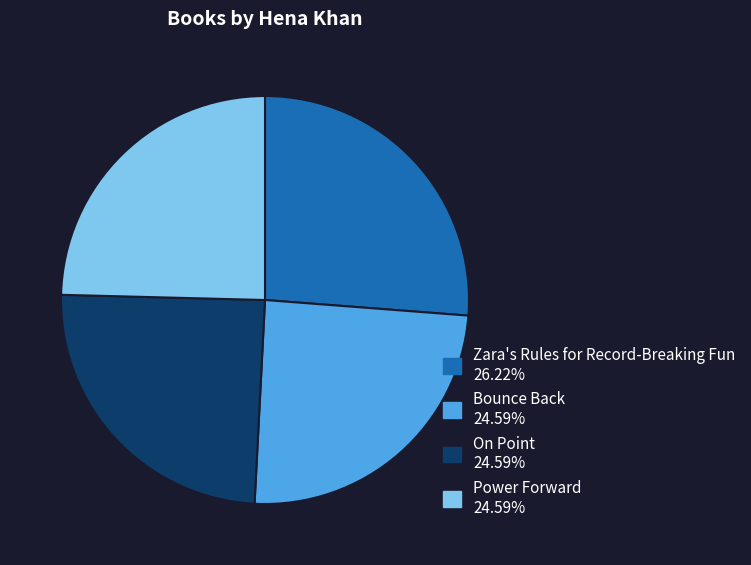

Which category has the biggest portion of the pie?

Zara's Rules for Record-Breaking Fun